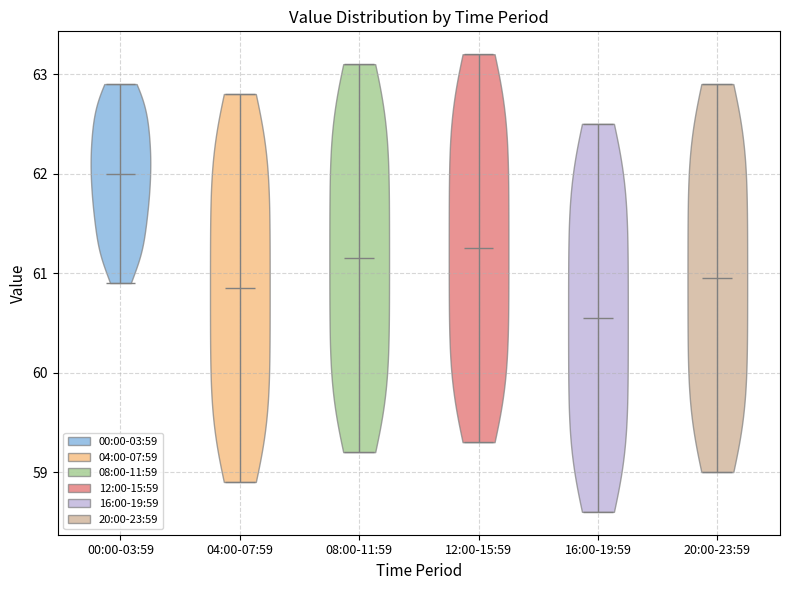

Which violin has the lowest median line?

16:00-19:59